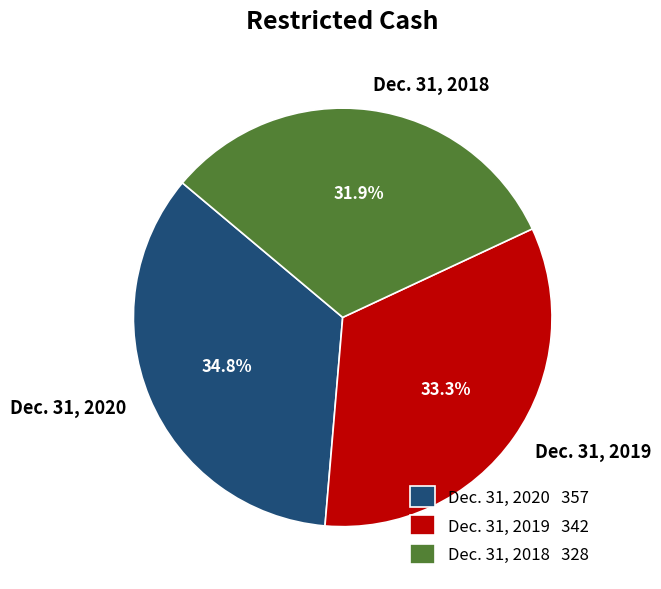

What is the ratio of the value at Dec. 31, 2018 to the value at Dec. 31, 2019?

1.0